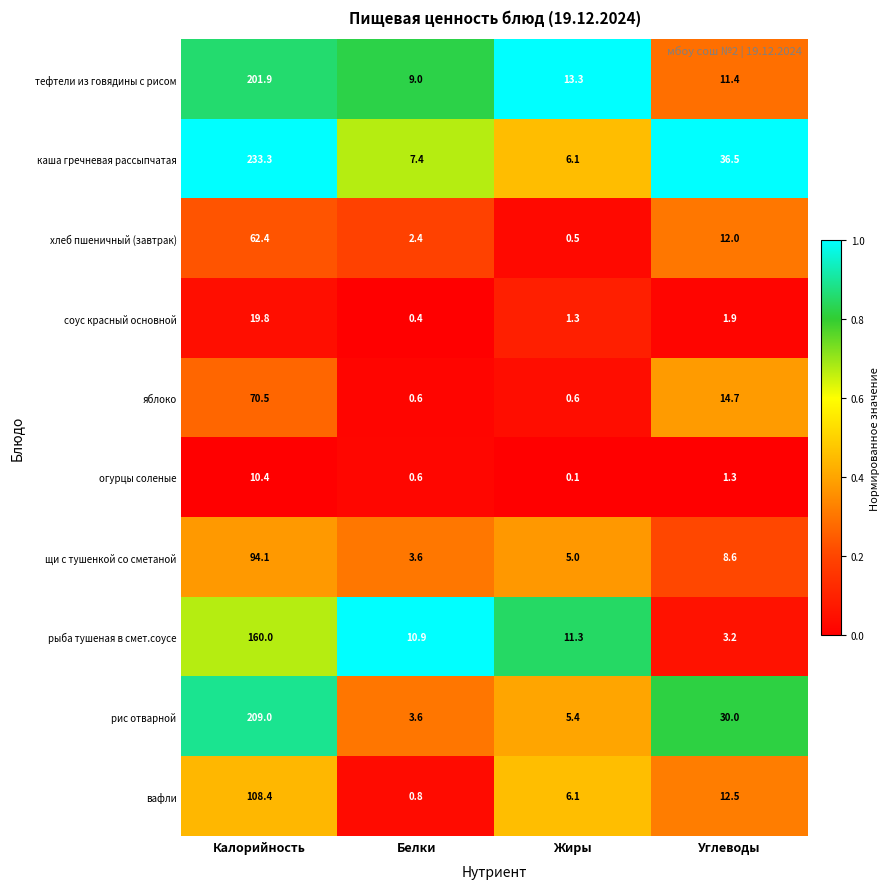

What is the sum of the яблоко values at Белки and Калорийность?

71.1